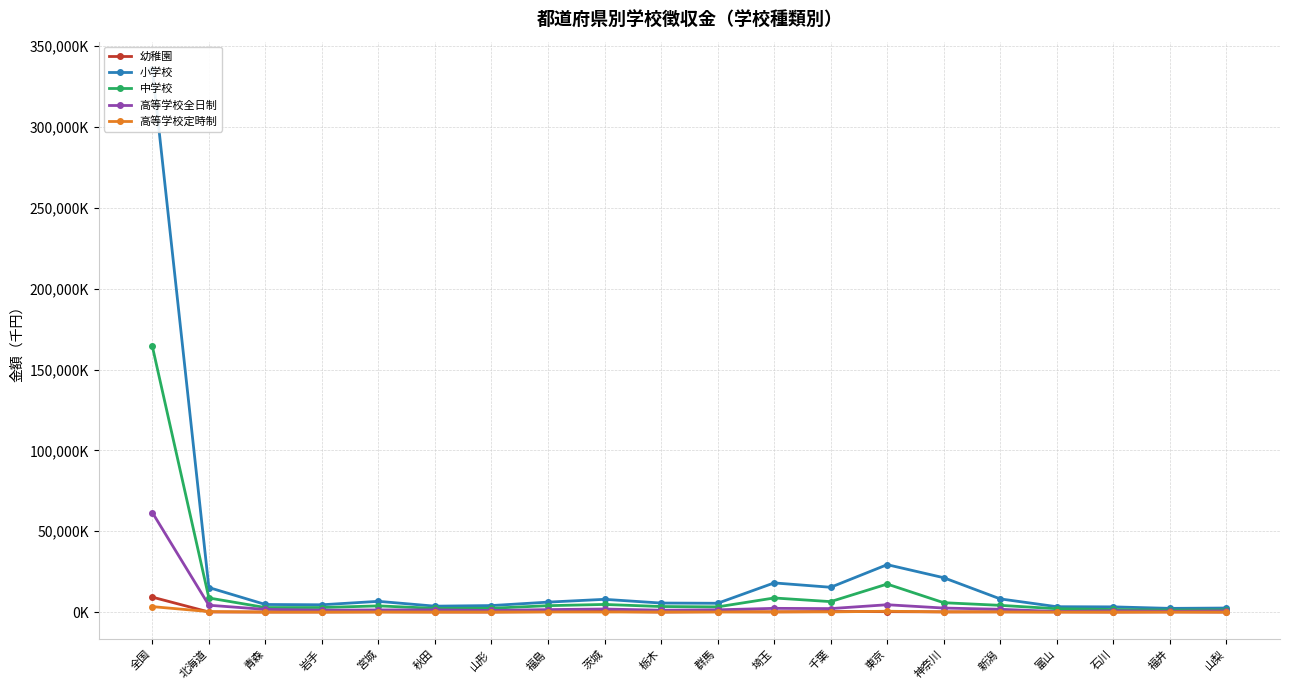

List the series in order of their peak value, highest first.

小学校, 中学校, 高等学校全日制, 幼稚園, 高等学校定時制